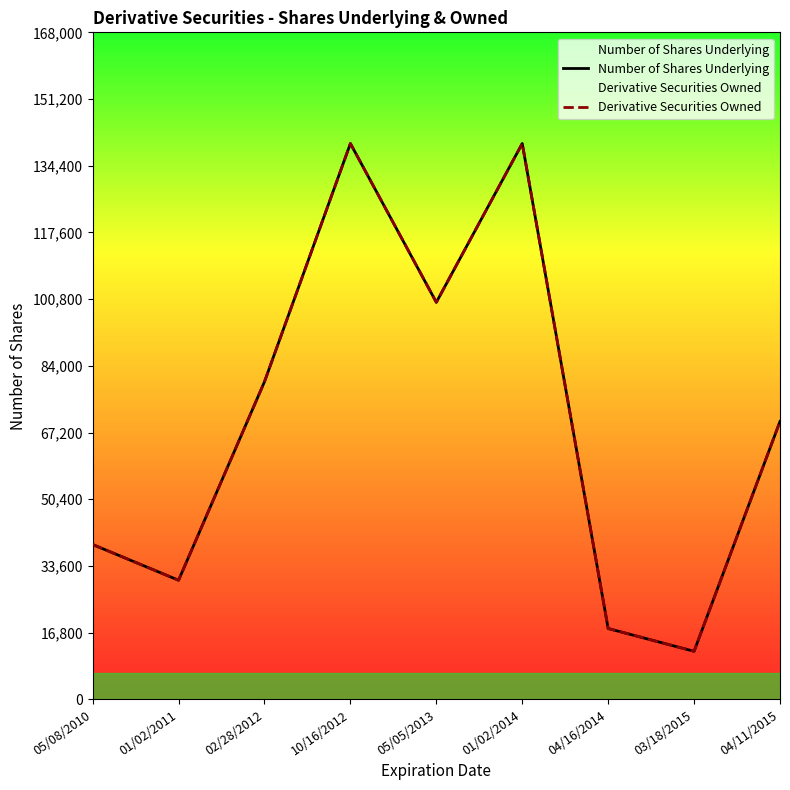

True or false: Derivative Securities Owned and Number of Shares Underlying cross at least once.

False